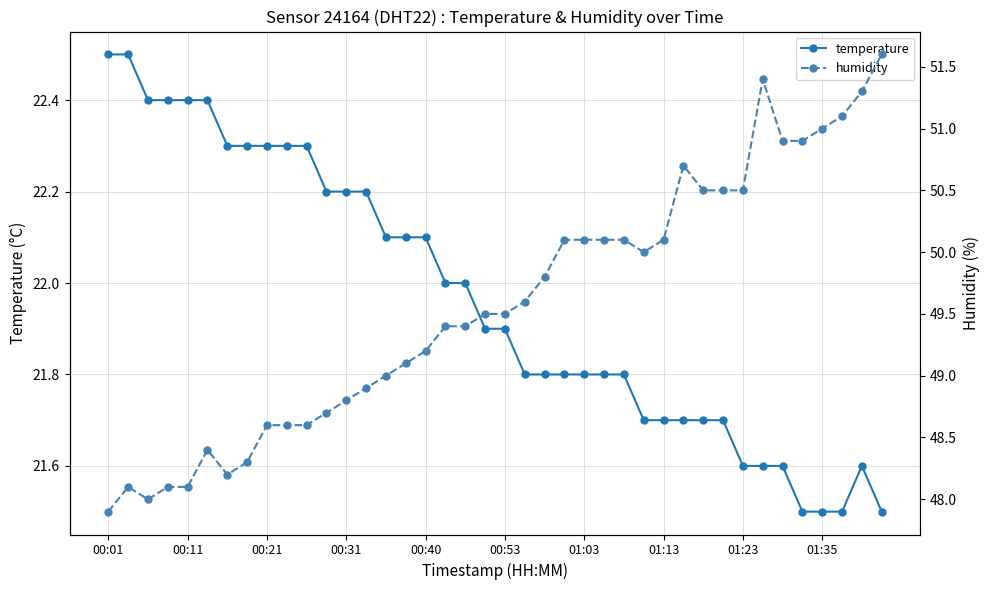

At how many categories does at least one series exceed 26?

40